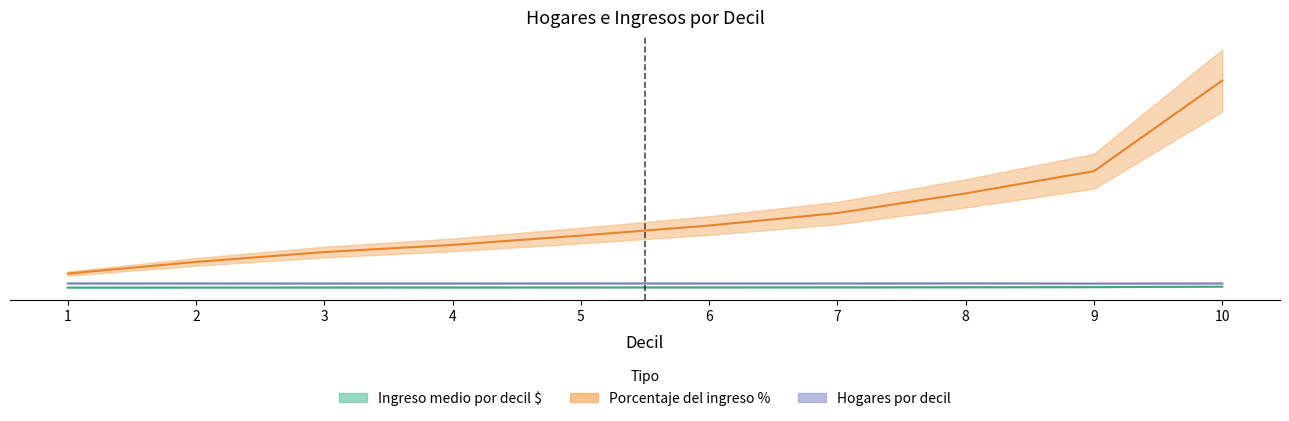

What is the greatest value displayed?

22860.9